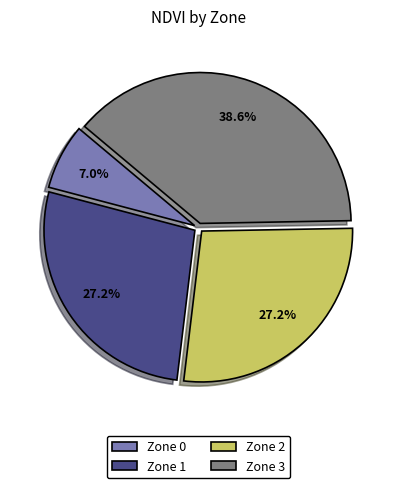

To the nearest percent, what portion does Zone 0 represent?

7%